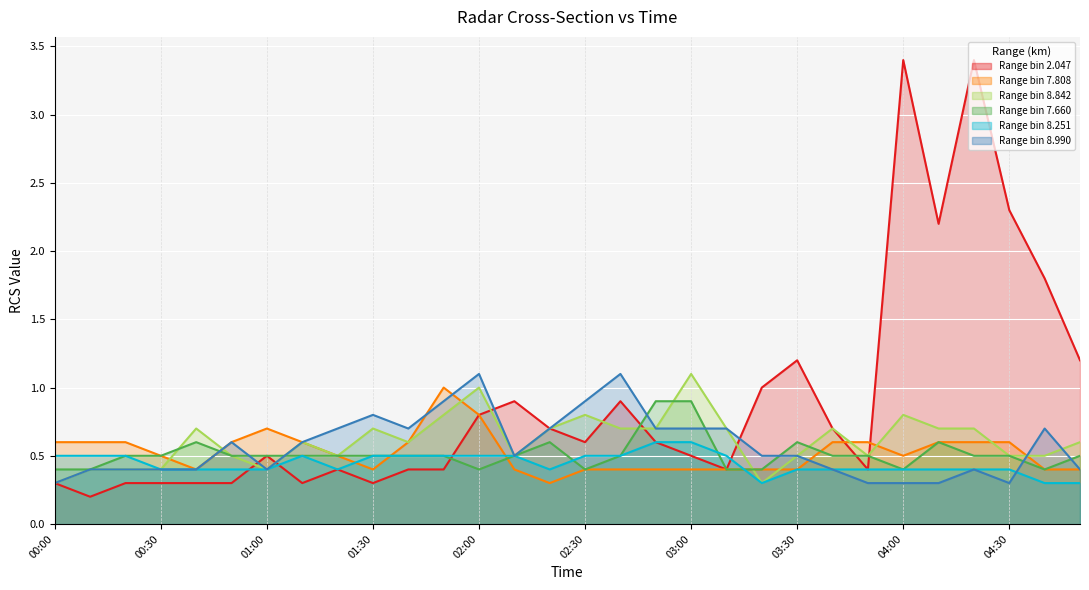

At how many categories does at least one series exceed 1?

10